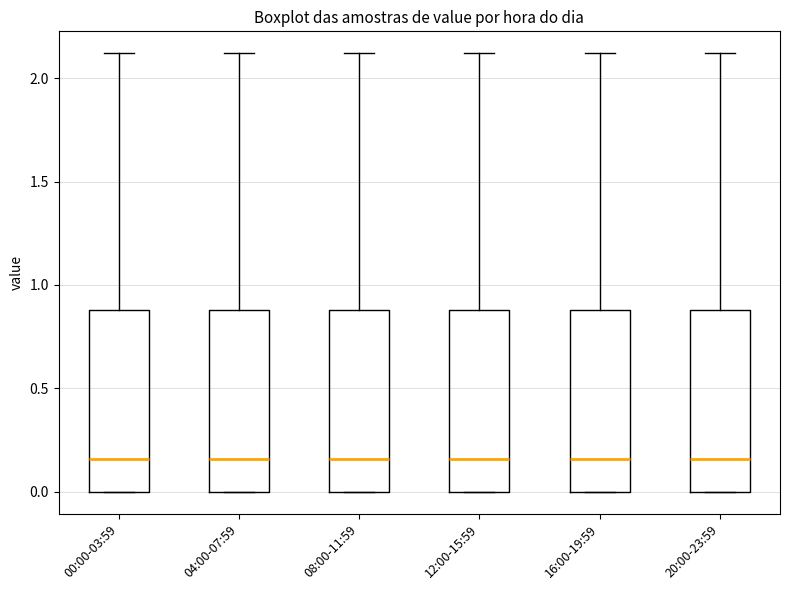

Reading left to right, transcribe this box plot: for each box, give where its median line is, the range the box spans, and where its two whiskers end, as read against the y-axis. The values are not printed on the chart, so give them approximately, as read against the axis.

00:00-03:59: median 0.15, box 0.00 to 0.90, whiskers 0.00 to 2.10
04:00-07:59: median 0.15, box 0.00 to 0.90, whiskers 0.00 to 2.10
08:00-11:59: median 0.15, box 0.00 to 0.90, whiskers 0.00 to 2.10
12:00-15:59: median 0.15, box 0.00 to 0.90, whiskers 0.00 to 2.10
16:00-19:59: median 0.15, box 0.00 to 0.90, whiskers 0.00 to 2.10
20:00-23:59: median 0.15, box 0.00 to 0.90, whiskers 0.00 to 2.10